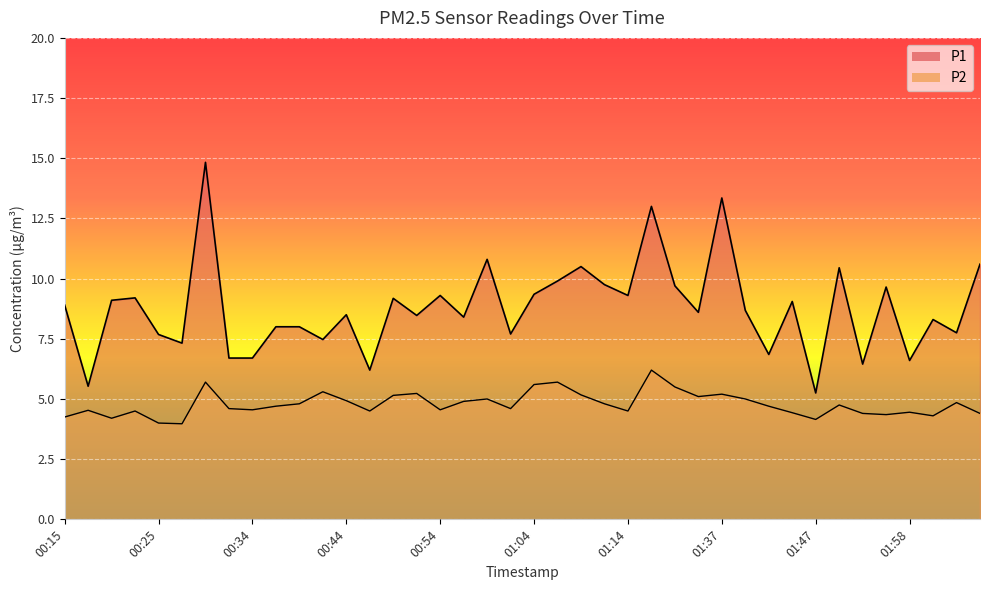

How many distinct data groups are displayed?

2